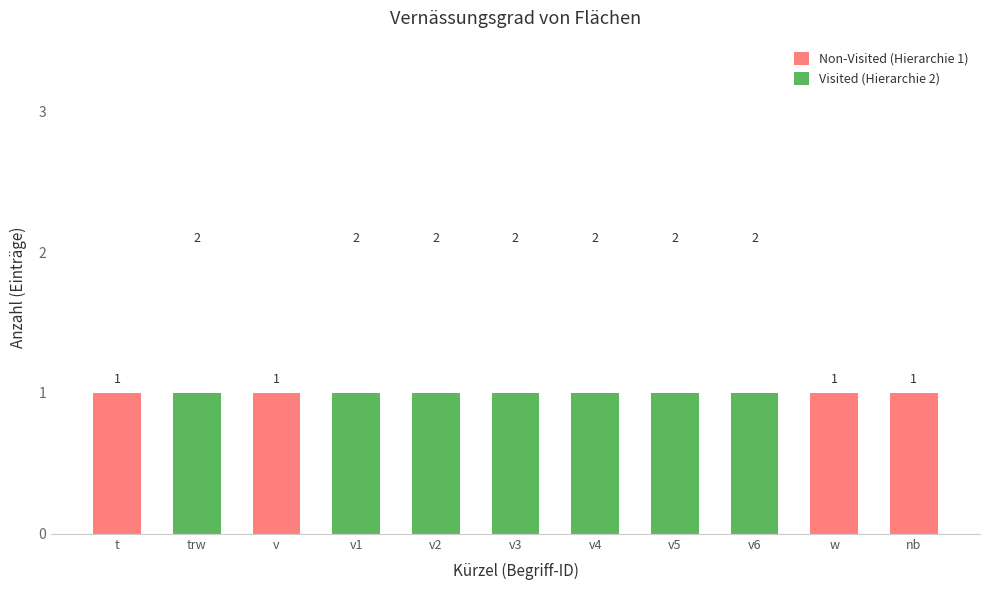

How many Visited (Hierarchie 2) values are between 0 and 1?

11